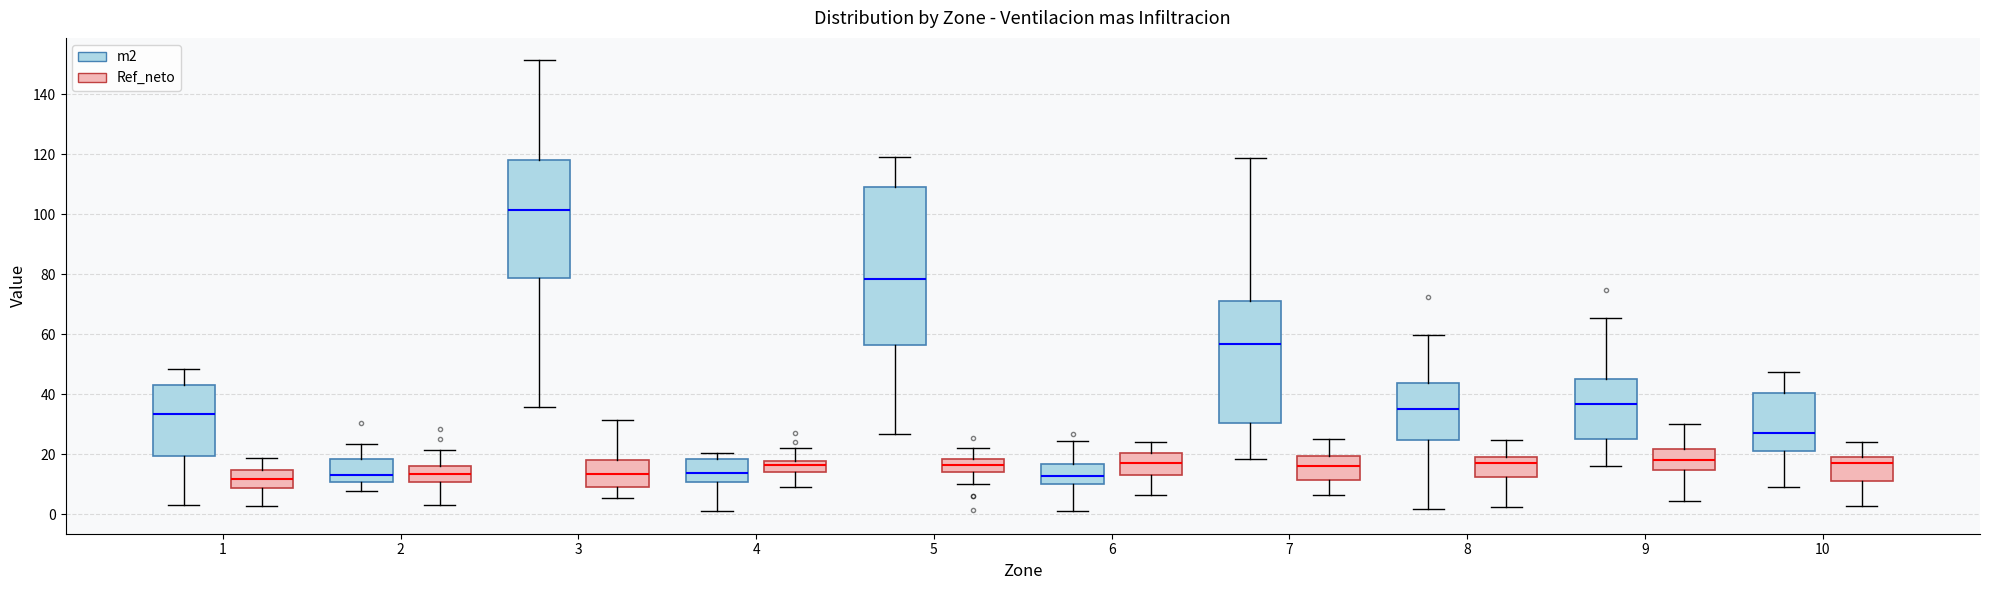

Reading left to right, transcribe this box plot: for each box, give where its median line is, the range the box spans, and where its two whiskers end, as read against the y-axis. The values are not printed on the chart, so give them approximately, as read against the axis.

1 (m2): median 34, box 20 to 44, whiskers 4 to 48
1 (Ref_neto): median 12, box 8 to 14, whiskers 2 to 18
2 (m2): median 14, box 10 to 18, whiskers 8 to 24
2 (Ref_neto): median 14, box 10 to 16, whiskers 4 to 22
3 (m2): median 102, box 78 to 118, whiskers 36 to 152
3 (Ref_neto): median 14, box 8 to 18, whiskers 6 to 32
4 (m2): median 14, box 10 to 18, whiskers 2 to 20
4 (Ref_neto): median 16, box 14 to 18, whiskers 10 to 22
5 (m2): median 78, box 56 to 110, whiskers 26 to 120
5 (Ref_neto): median 16, box 14 to 18, whiskers 10 to 22
6 (m2): median 12, box 10 to 16, whiskers 0 to 24
6 (Ref_neto): median 18, box 12 to 20, whiskers 6 to 24
7 (m2): median 56, box 30 to 72, whiskers 18 to 118
7 (Ref_neto): median 16, box 12 to 20, whiskers 6 to 26
8 (m2): median 36, box 24 to 44, whiskers 2 to 60
8 (Ref_neto): median 16, box 12 to 20, whiskers 2 to 24
9 (m2): median 36, box 26 to 46, whiskers 16 to 66
9 (Ref_neto): median 18, box 14 to 22, whiskers 4 to 30
10 (m2): median 28, box 22 to 40, whiskers 10 to 48
10 (Ref_neto): median 18, box 12 to 20, whiskers 2 to 24